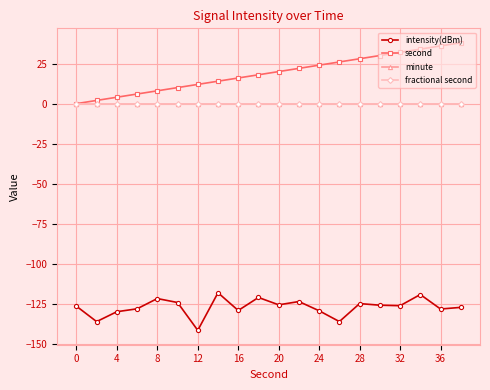

Does the chart have visible grid lines?

Yes